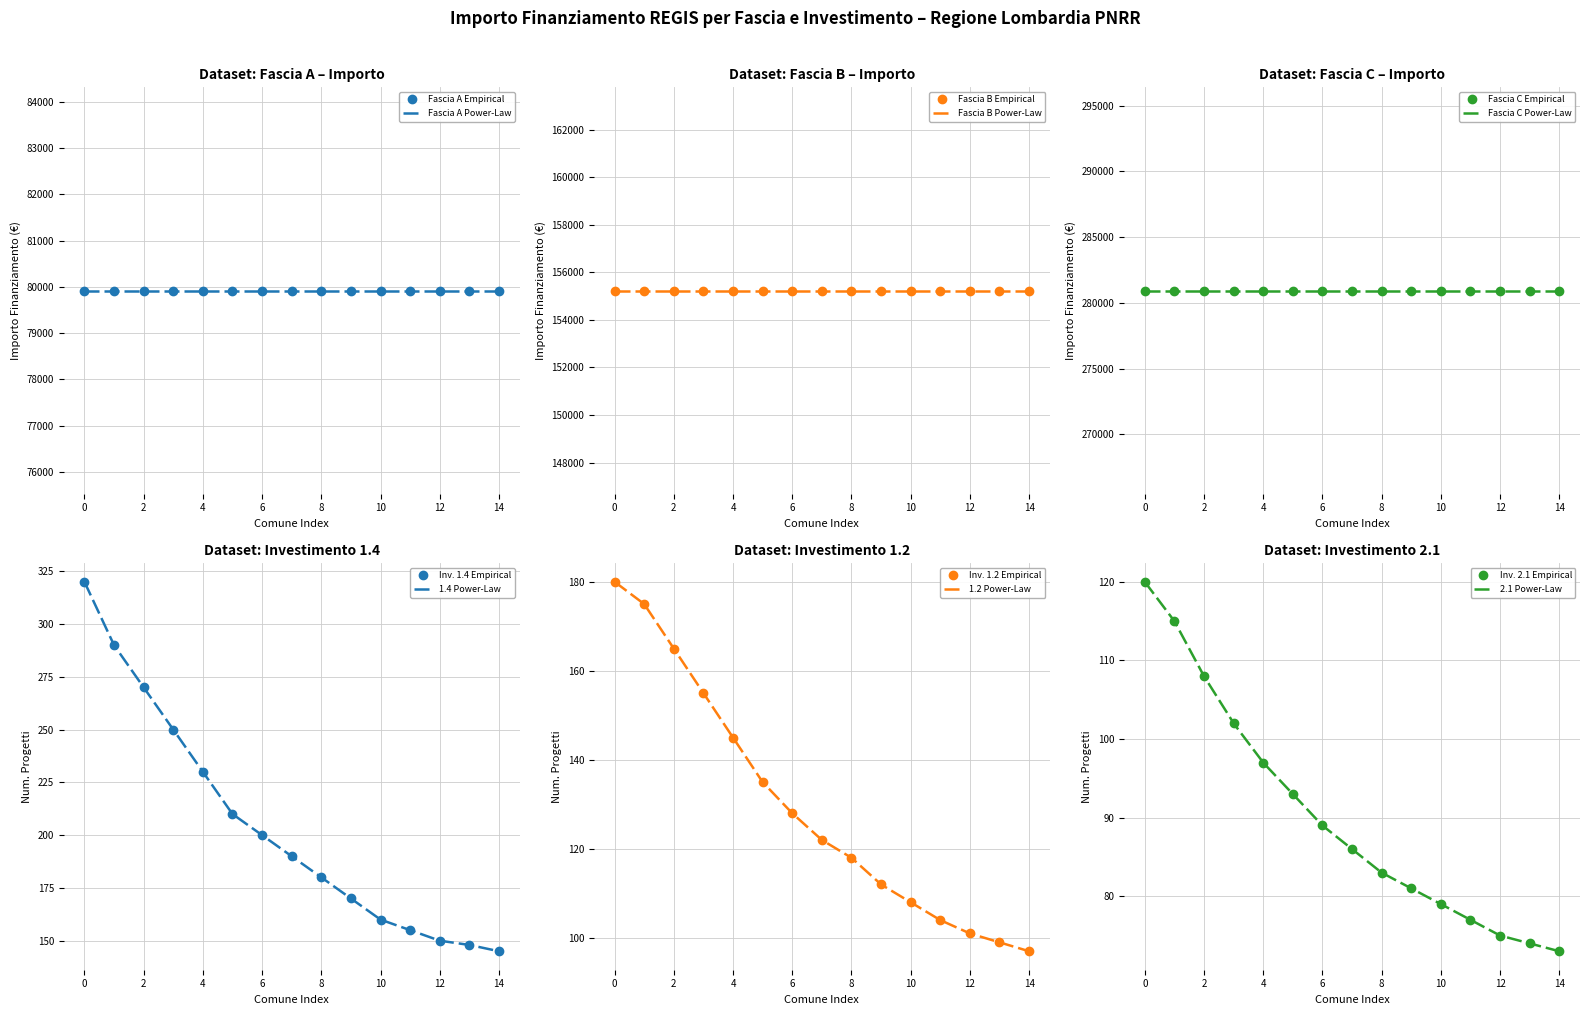

What is the sum of all Fascia A values?

1198830